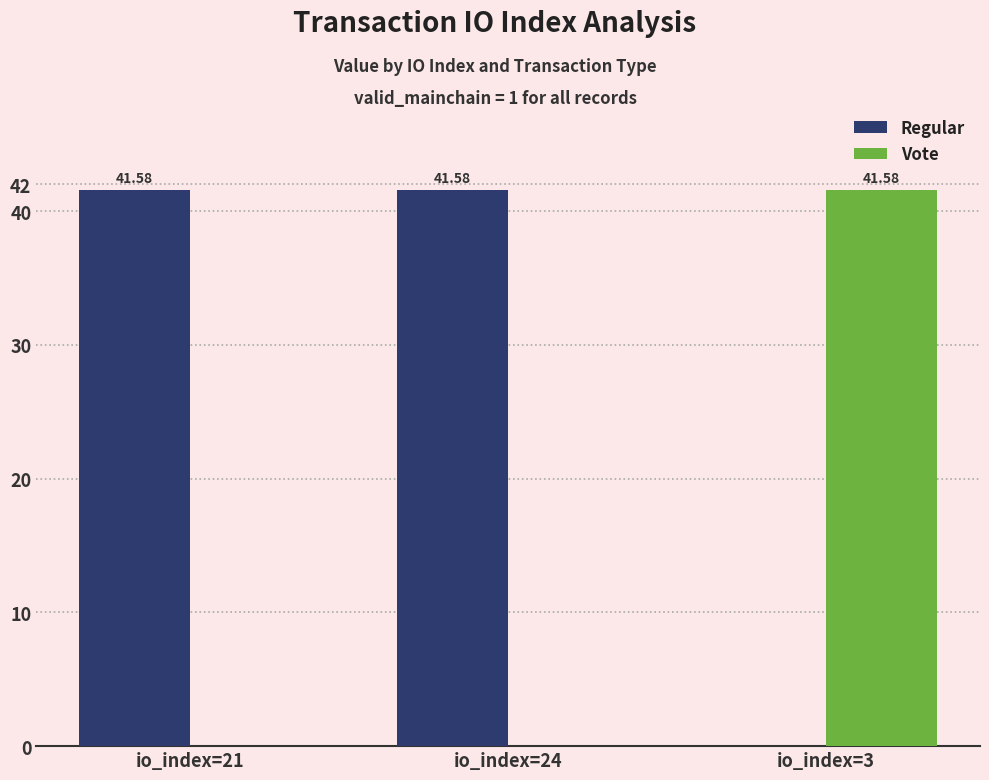

What is the sum of all Vote values?

41.6